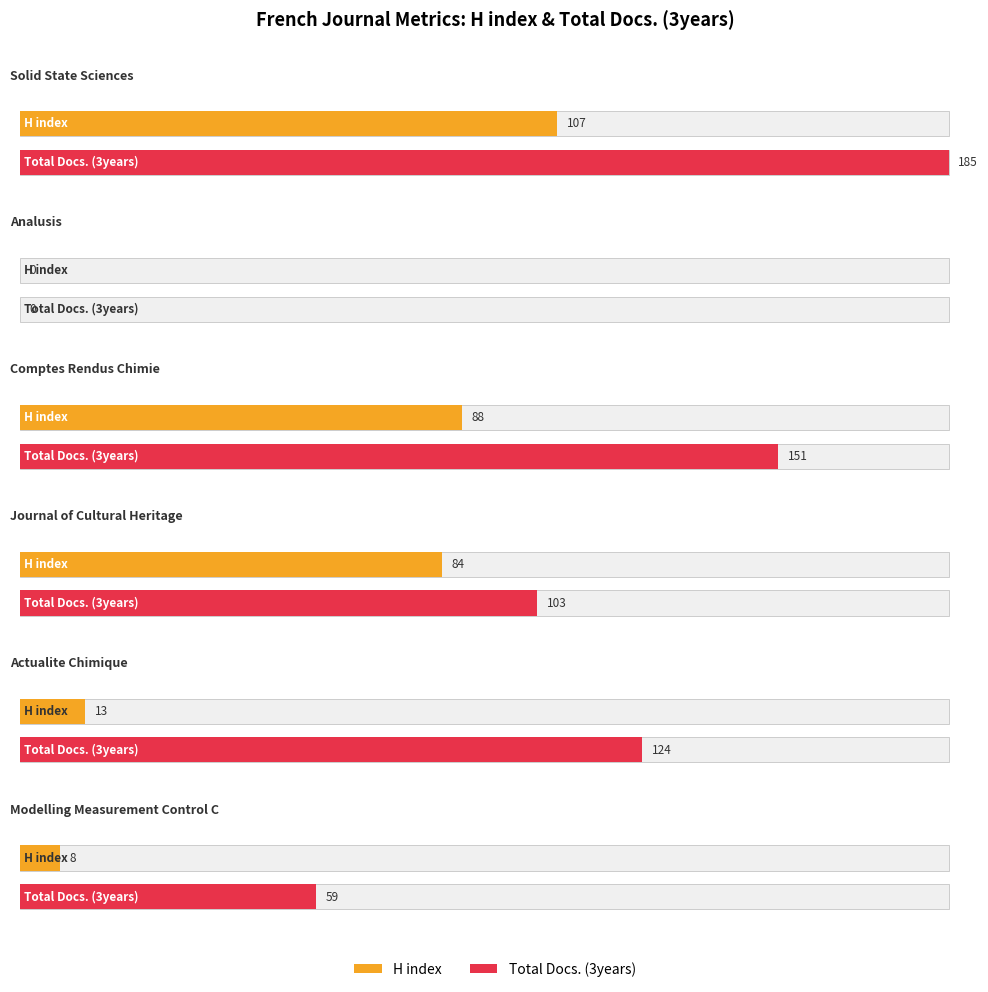

How many values in Total Docs. (3years) are above zero?

5